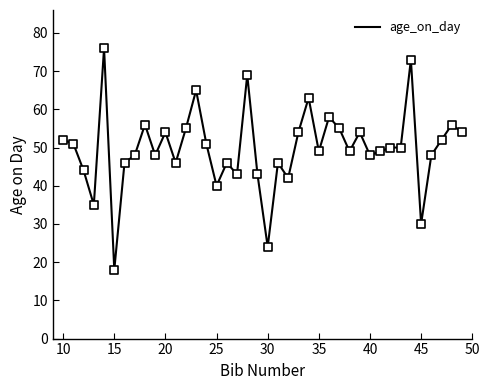

What is the minimum value shown in the chart?

18